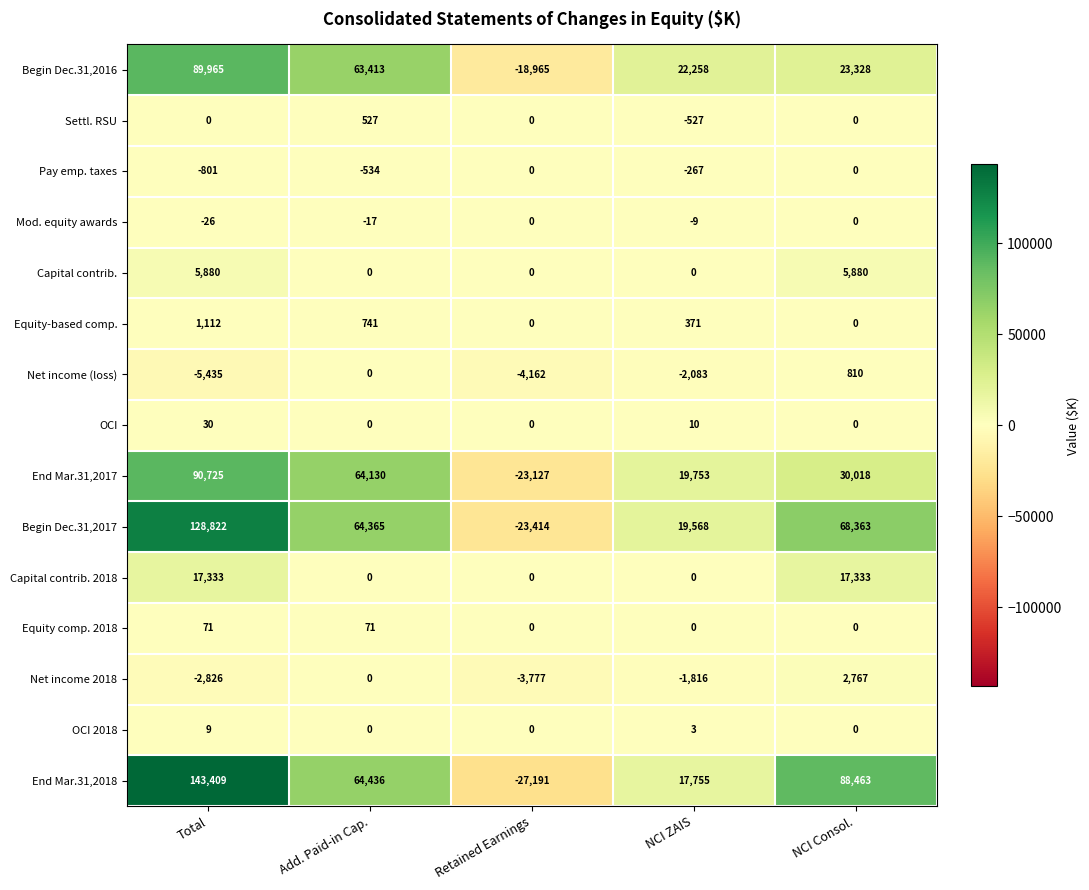

Between Add. Paid-in Cap. and NCI Consol., which series saw the biggest shift?

Begin Dec.31,2016